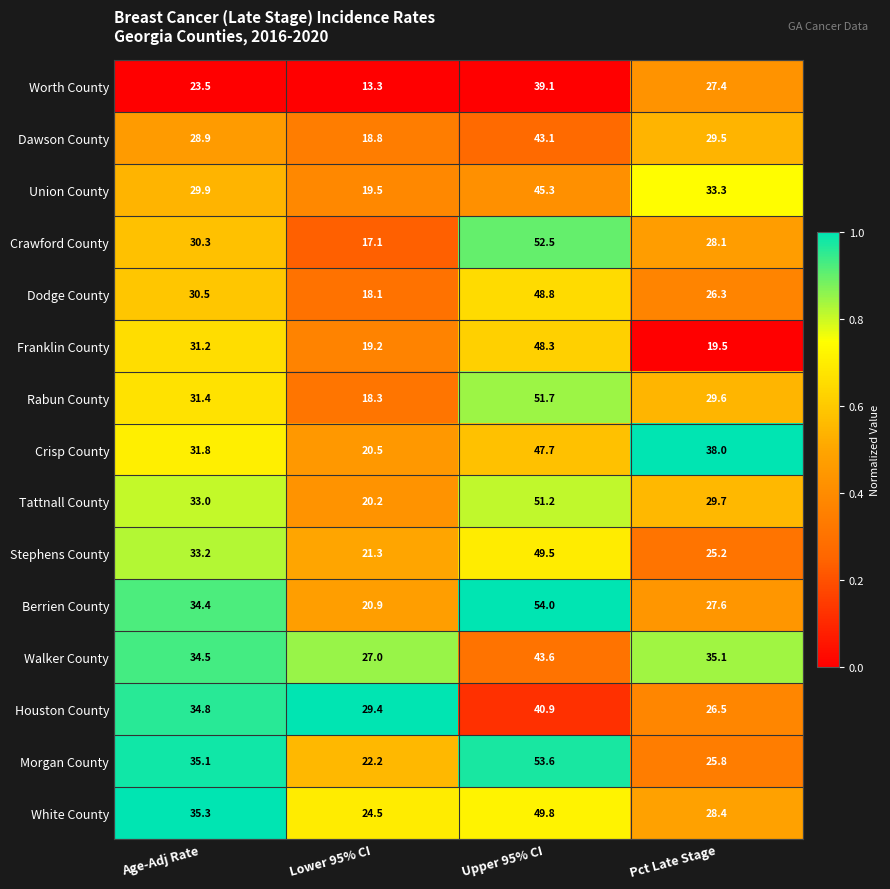

Where does the Houston County series first go above 34?

Age-Adj Rate